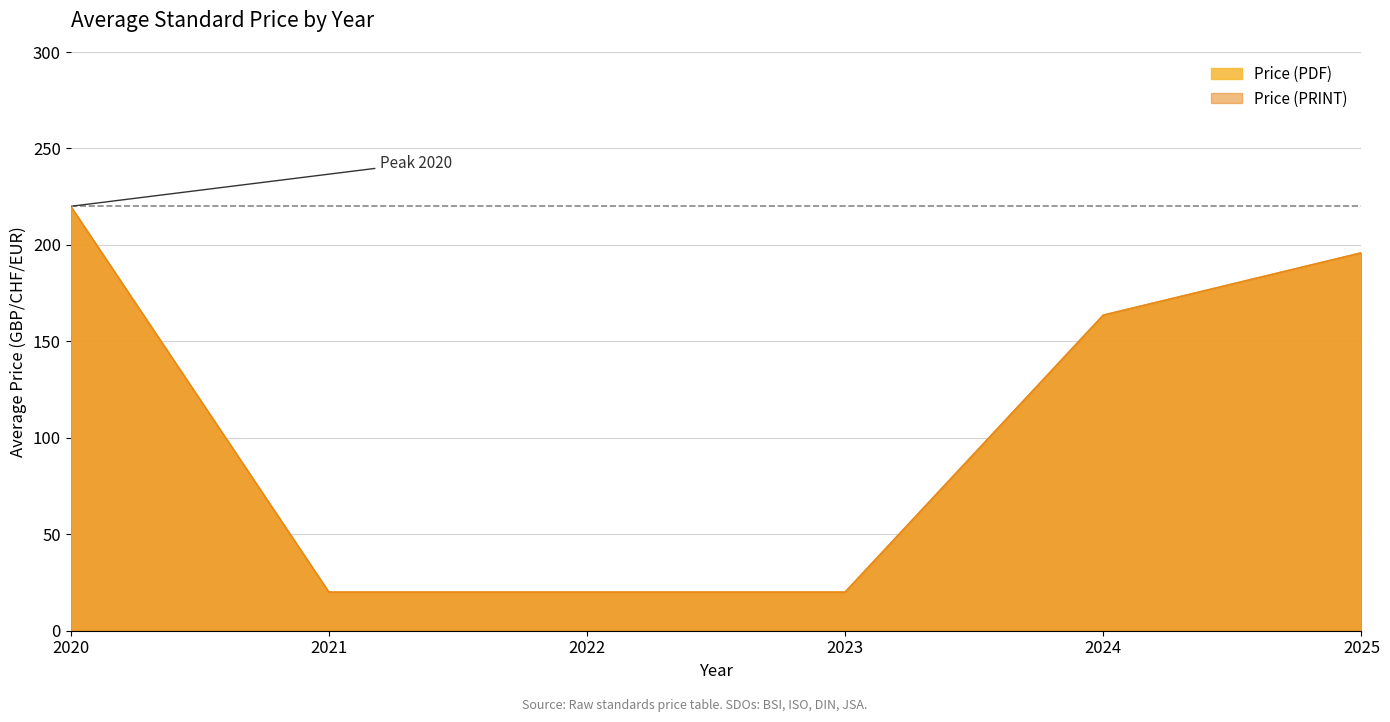

True or false: Price (PRINT) and Price (PDF) cross at least once.

False